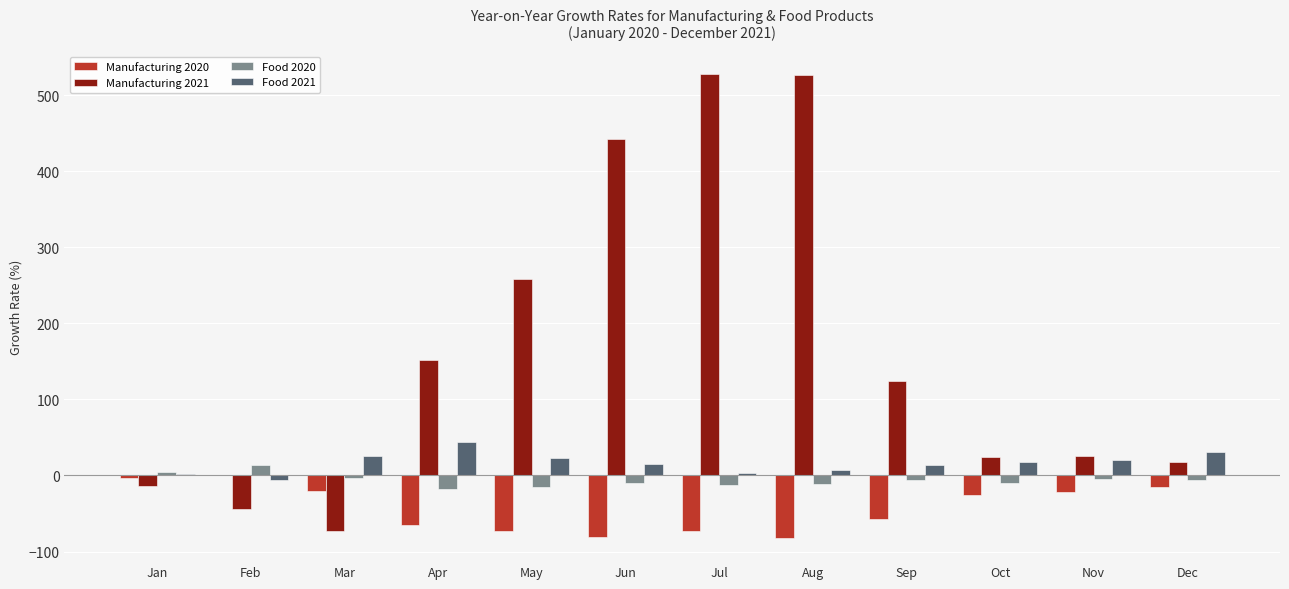

What is the maximum value shown in the chart?

527.9